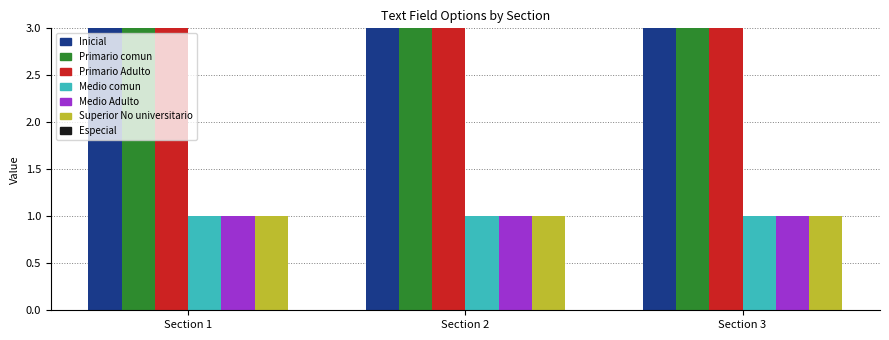

At how many categories does at least one series exceed 1?

3